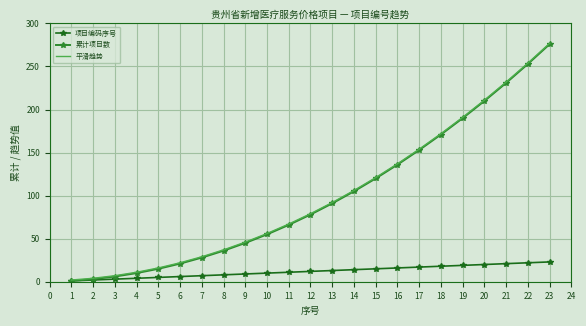

What is the sum of all 平滑趋势 values?

2323